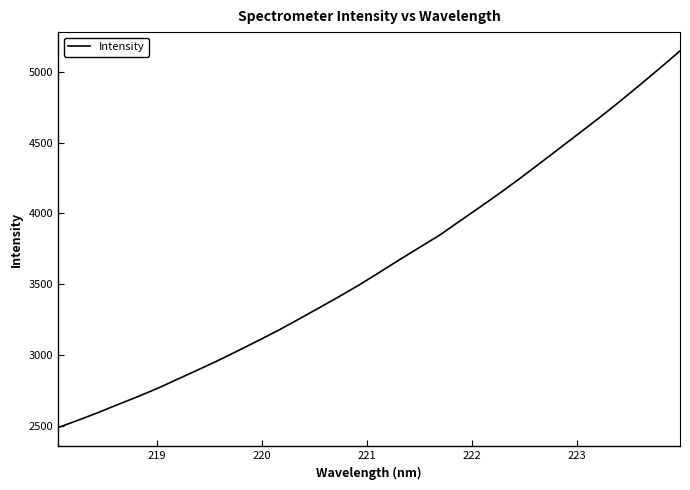

What is the average value?

3636.8